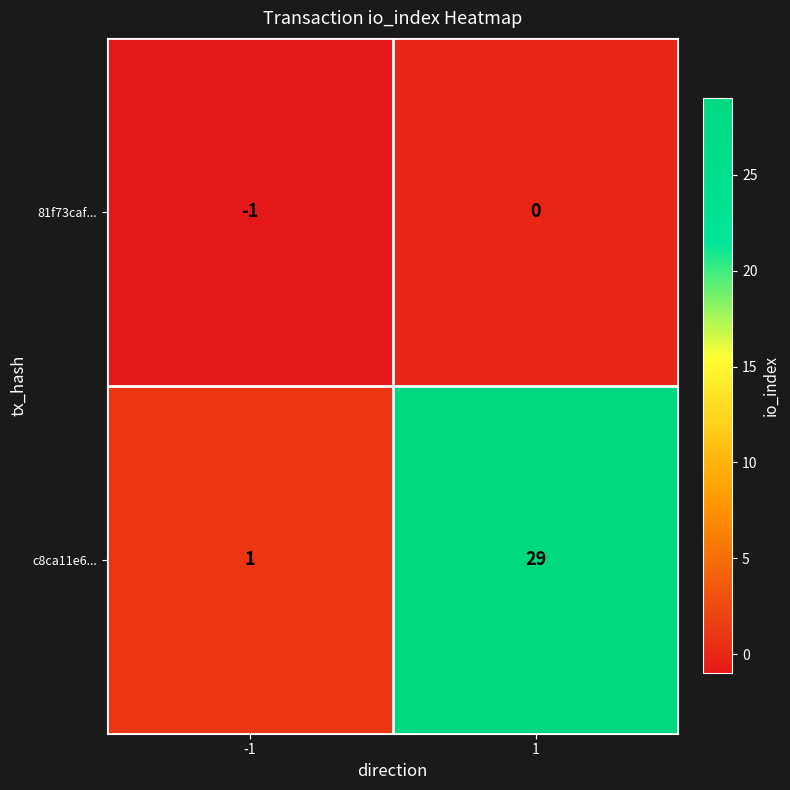

The value of 81f73caf... at -1 is -1. True or false?

True